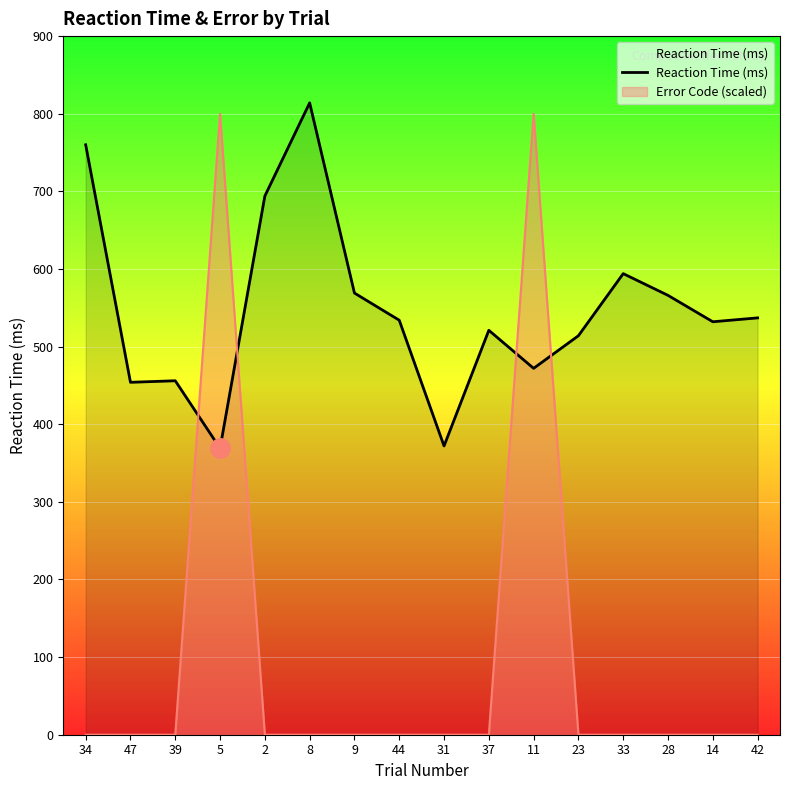

List the labels in order of value, largest first.

8, 34, 2, 33, 9, 28, 42, 44, 14, 37, 23, 11, 39, 47, 31, 5